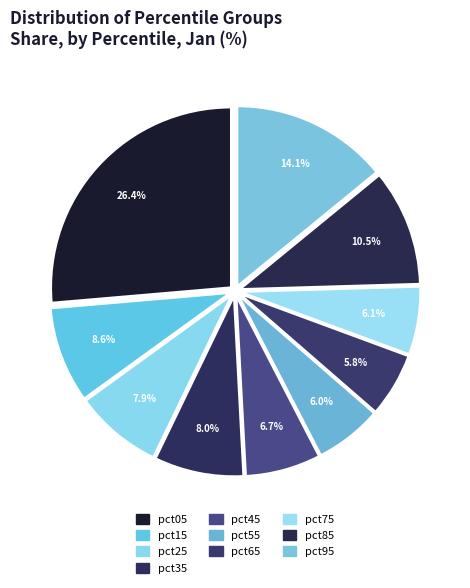

Count the number of slices in the pie.

10